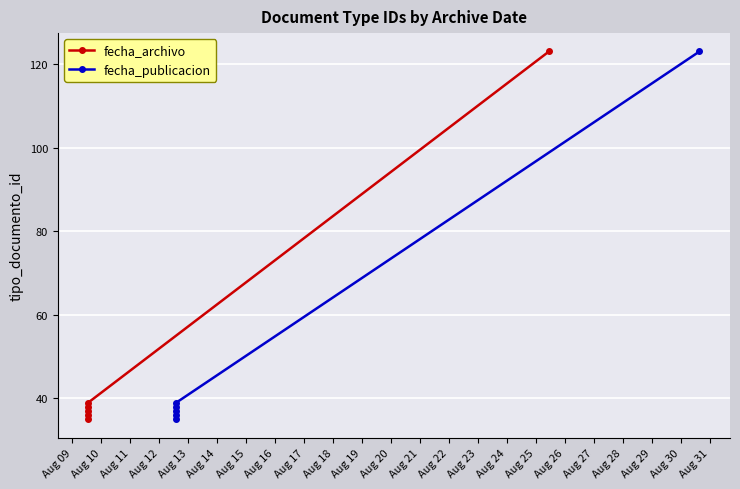

Rank the series by their maximum value, from highest to lowest.

fecha_archivo, fecha_publicacion